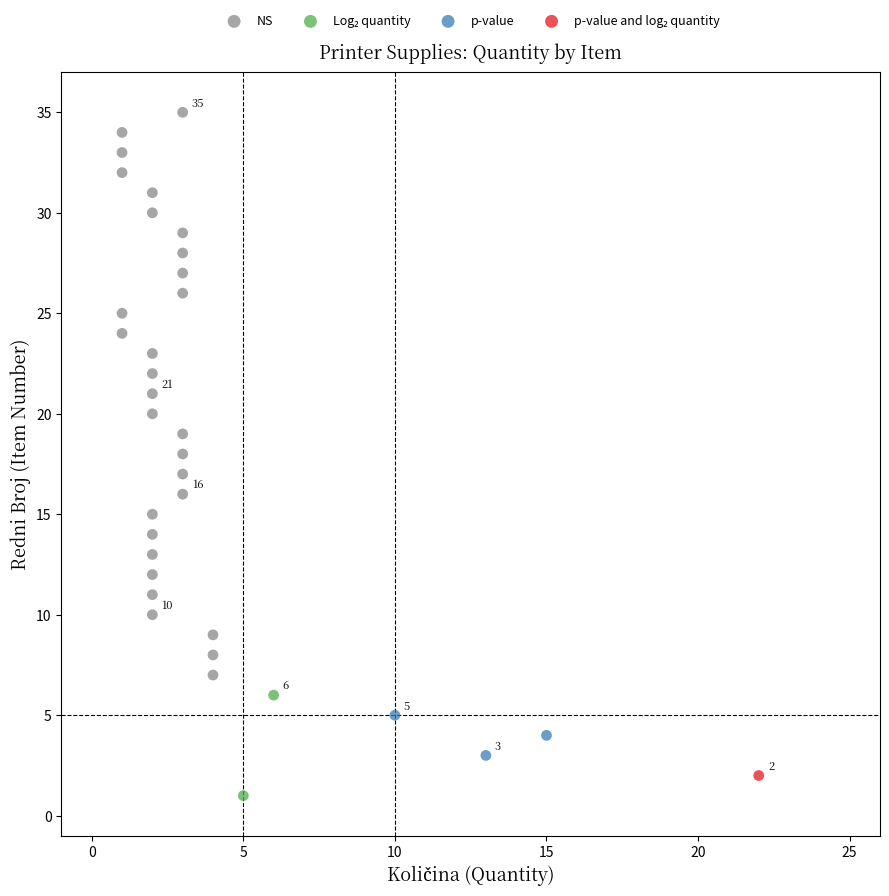

Which series reaches the maximum Y coordinate?

NS